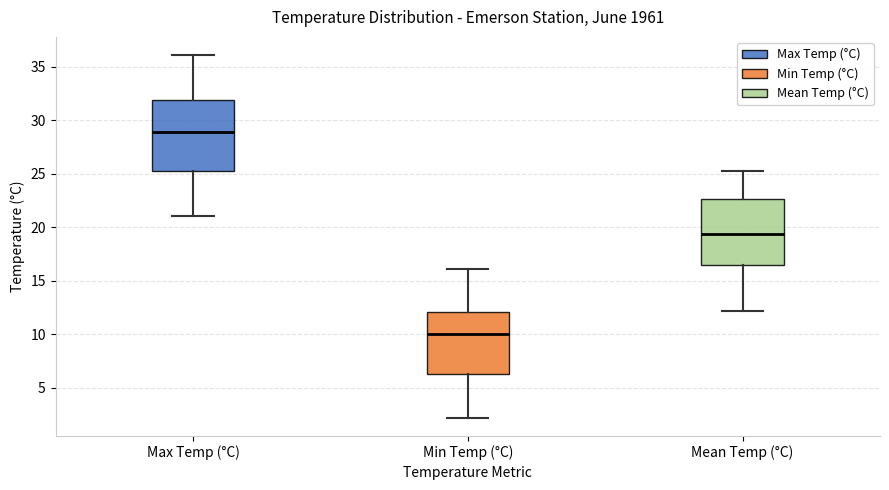

Reading left to right, read every box against the y-axis: the position of its median line, the range the box covers, and the ends of its whiskers. The values are not printed on the chart, so give them approximately, as read against the axis.

Max Temp (°C): median 29.0, box 25.5 to 32.0, whiskers 21.0 to 36.0
Min Temp (°C): median 10.0, box 6.5 to 12.0, whiskers 2.0 to 16.0
Mean Temp (°C): median 19.5, box 16.5 to 22.5, whiskers 12.0 to 25.5